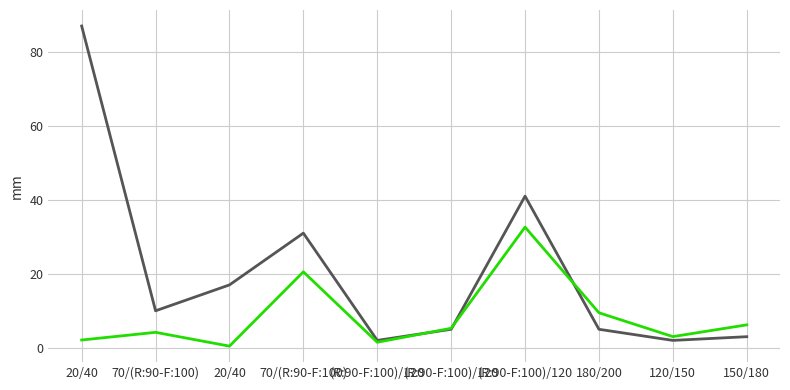

Is this an area chart (filled region under the line)?

No